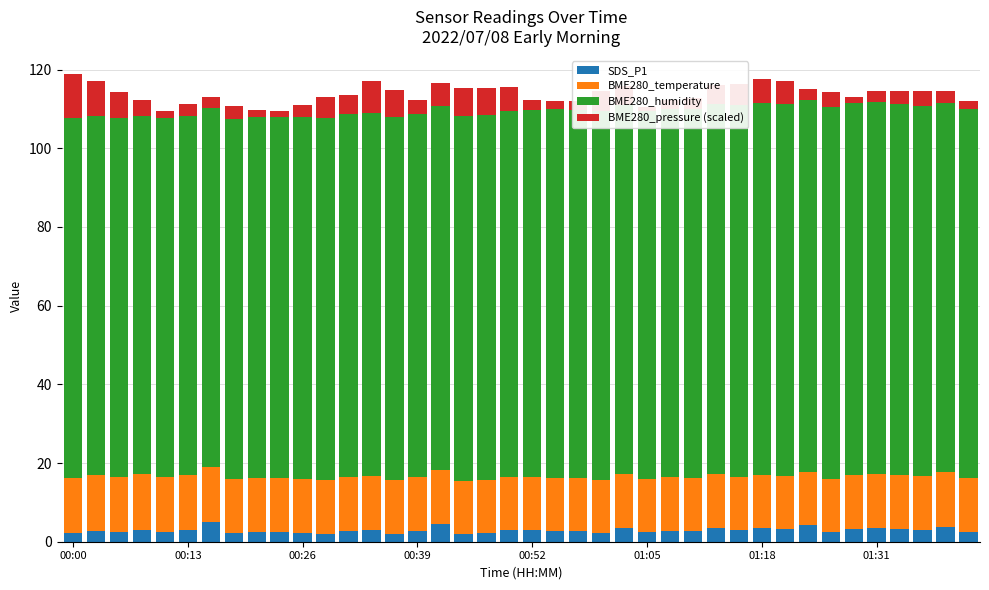

Which series has the largest total across all categories?

BME280_humidity